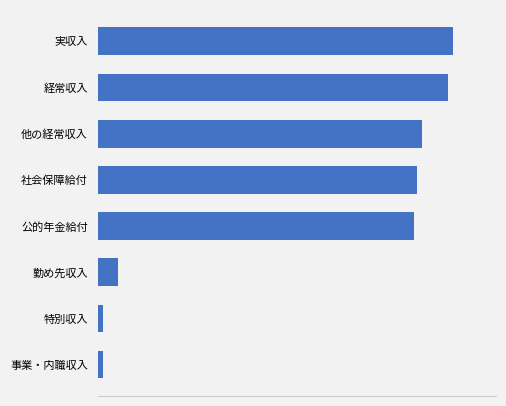

Are the bars horizontal?

Yes